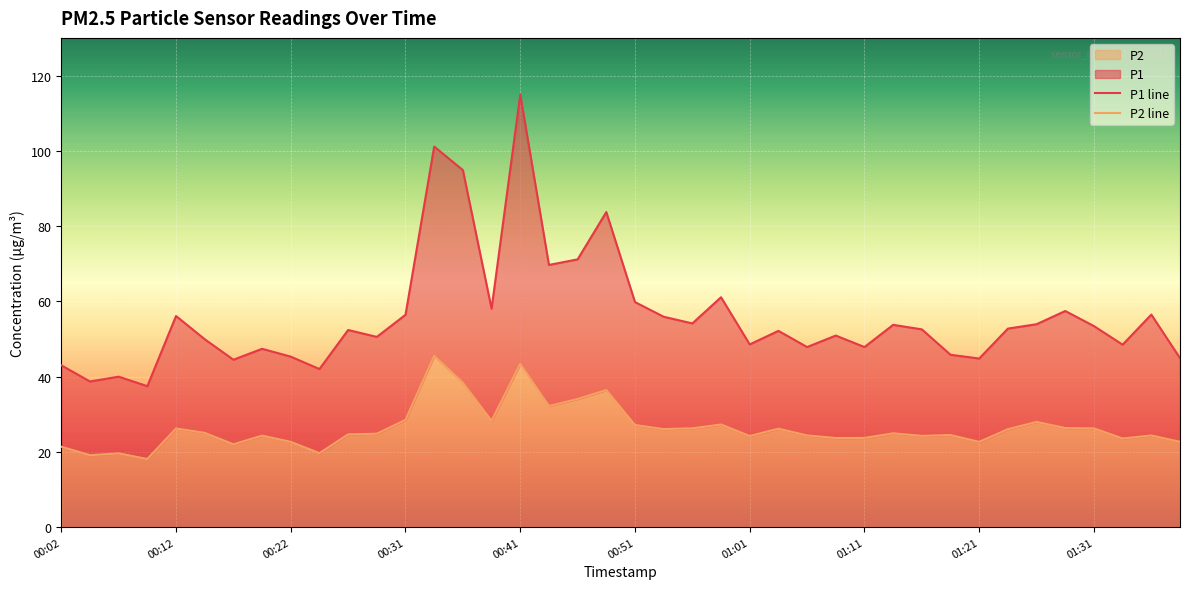

Which series has the widest spread of values?

P1 line